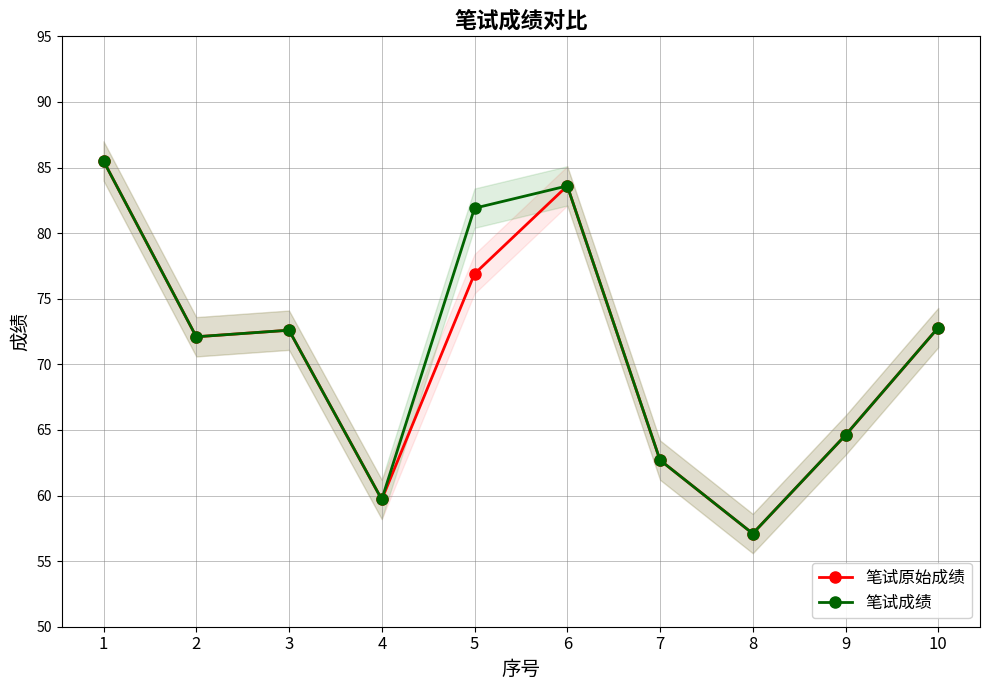

Is the value of 笔试原始成绩 at 4 greater than the value of 笔试成绩 at 8?

Yes